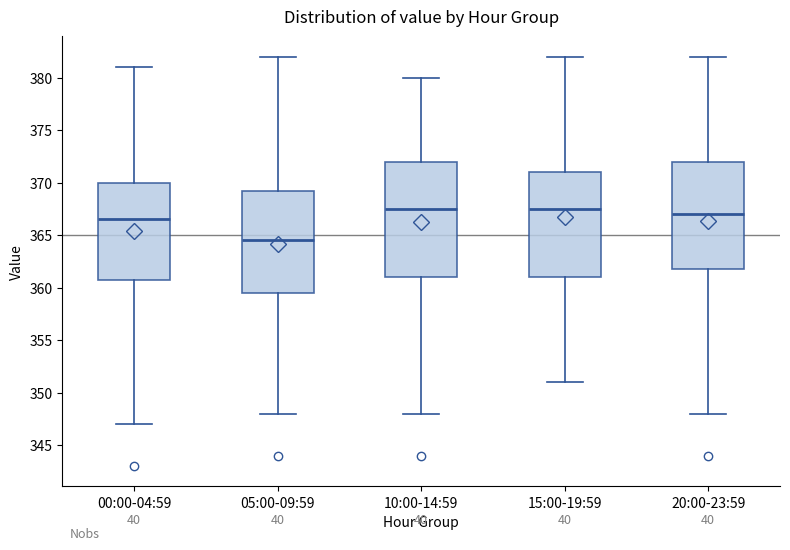

Which box is the tallest, from its lower edge to its upper edge?

10:00-14:59